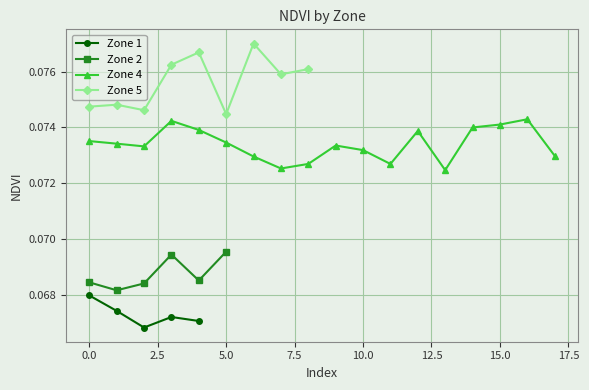

In Zone 1, how many points are lower than both neighbors (excluding endpoints)?

1